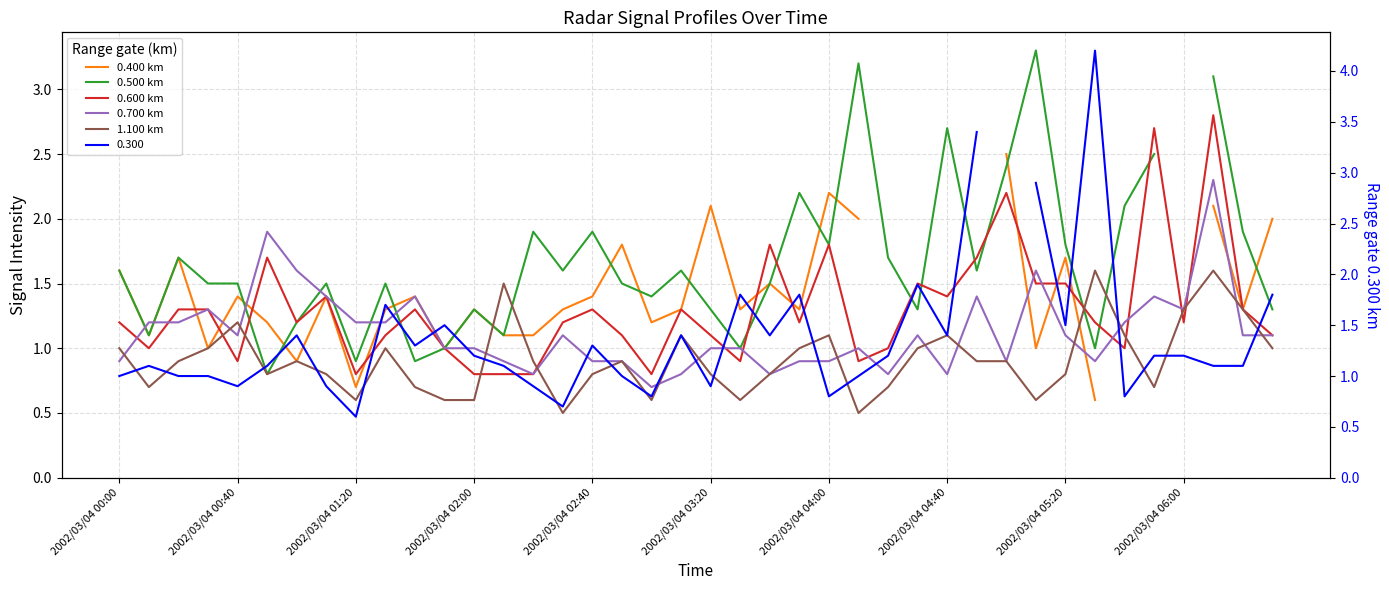

How many values in 0.400 km are above zero?

33